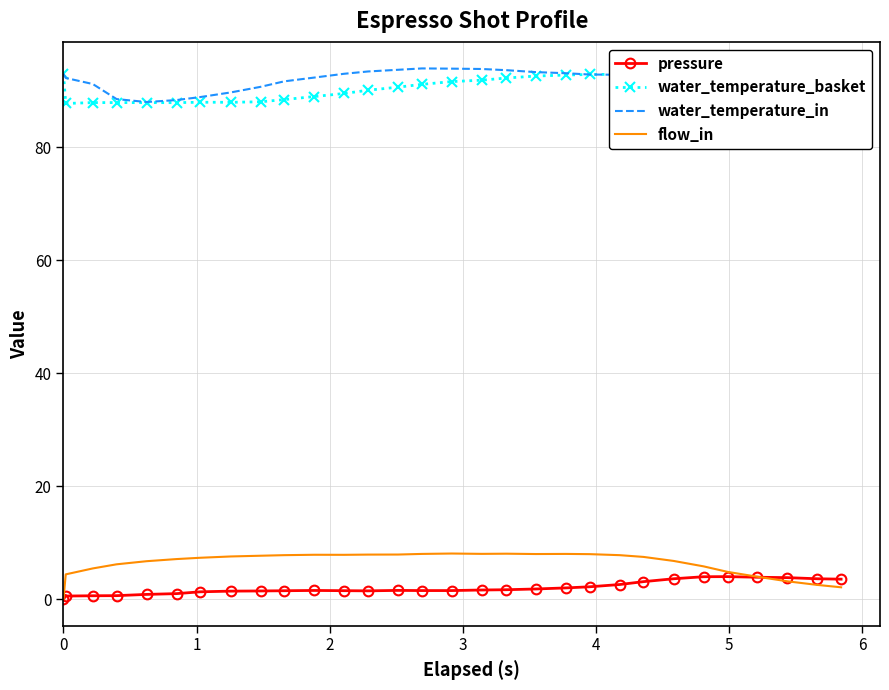

True or false: water_temperature_in and flow_in cross at least once.

False